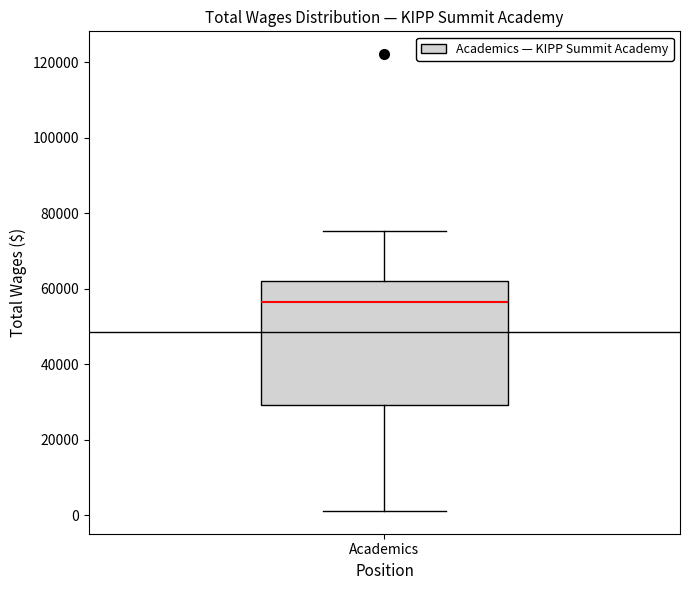

Transcribe this box plot: give where the median line is, the range the box spans, and where the two whiskers end, as read against the y-axis. The values are not printed on the chart, so give them approximately, as read against the axis.

median 56000, box 30000 to 62000, whiskers 2000 to 76000